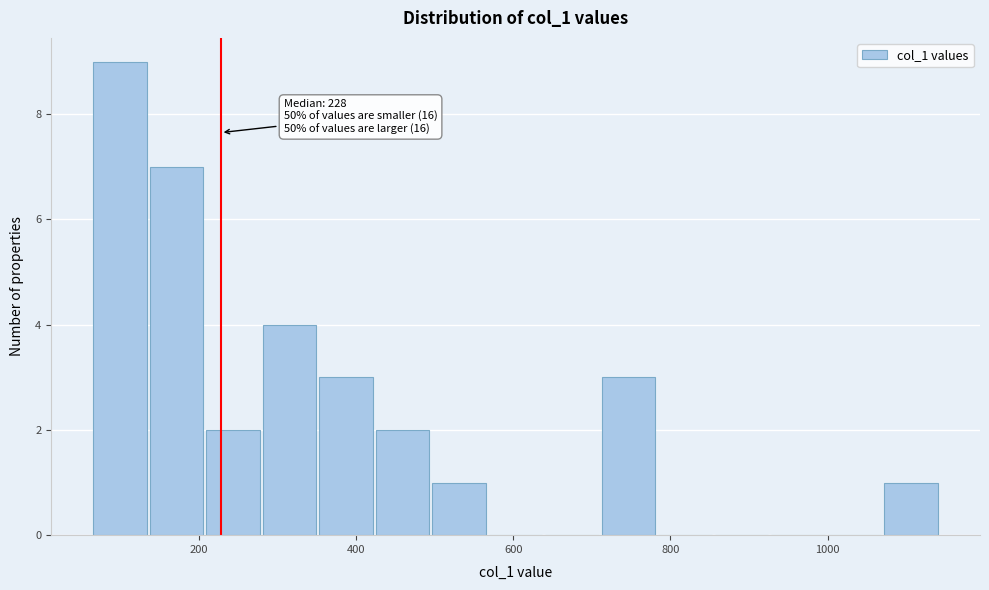

Around what value on the x-axis is the tallest bar? Give the approximate position of its centre, as read against the axis.

100